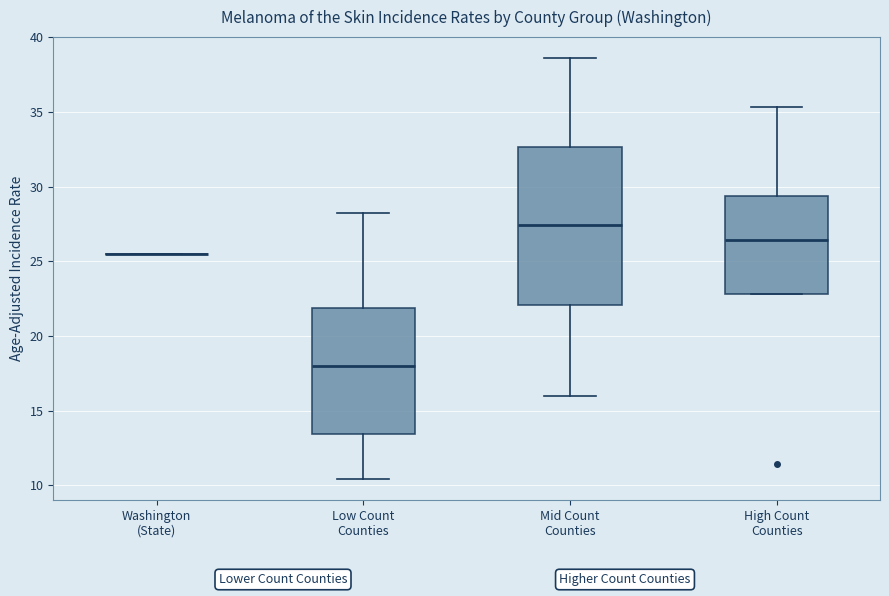

Which box is the tallest, from its lower edge to its upper edge?

Mid Count Counties